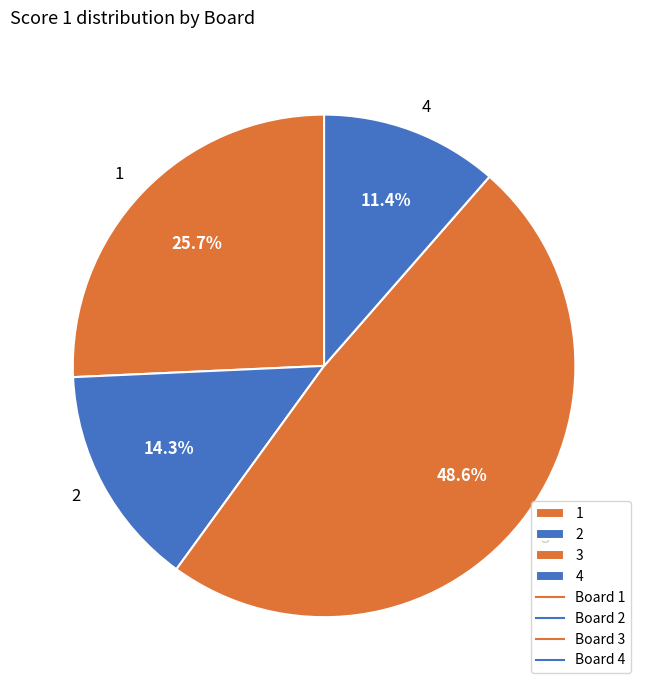

How many segments does this pie chart have?

4